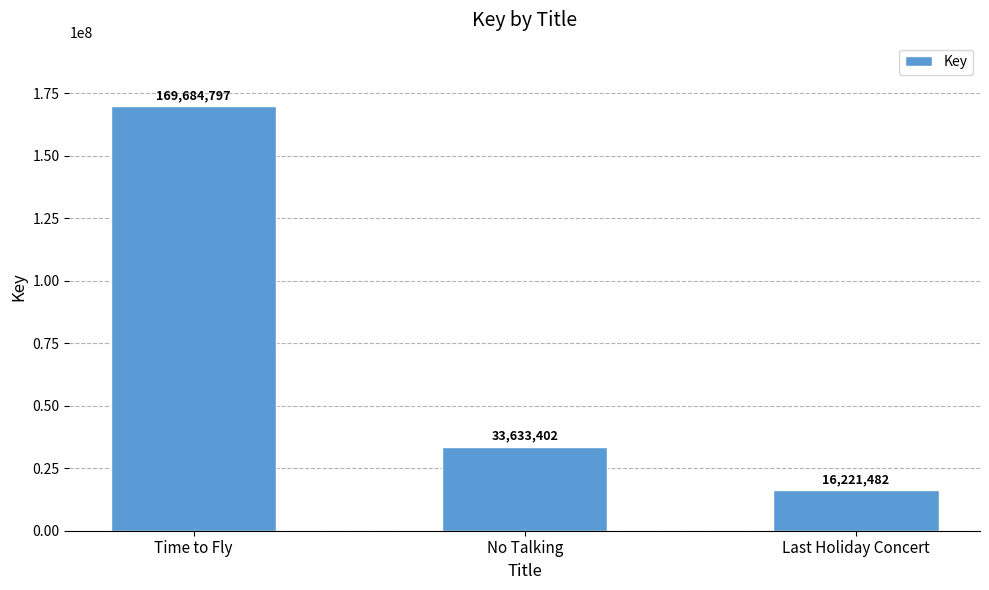

Count the values in the range 16221482 to 169684797.

3